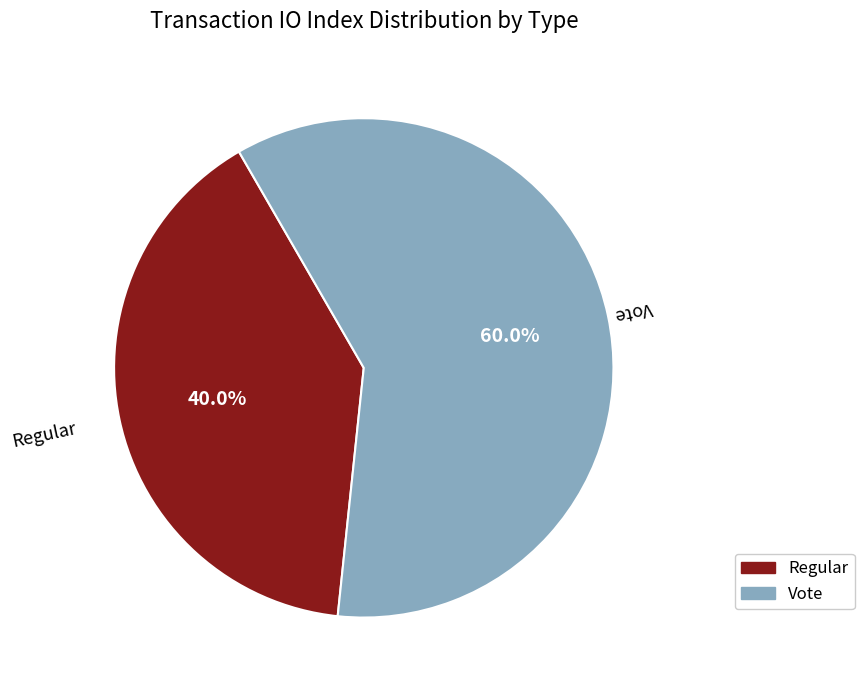

What percentage is the Regular slice, to the nearest percent?

40%